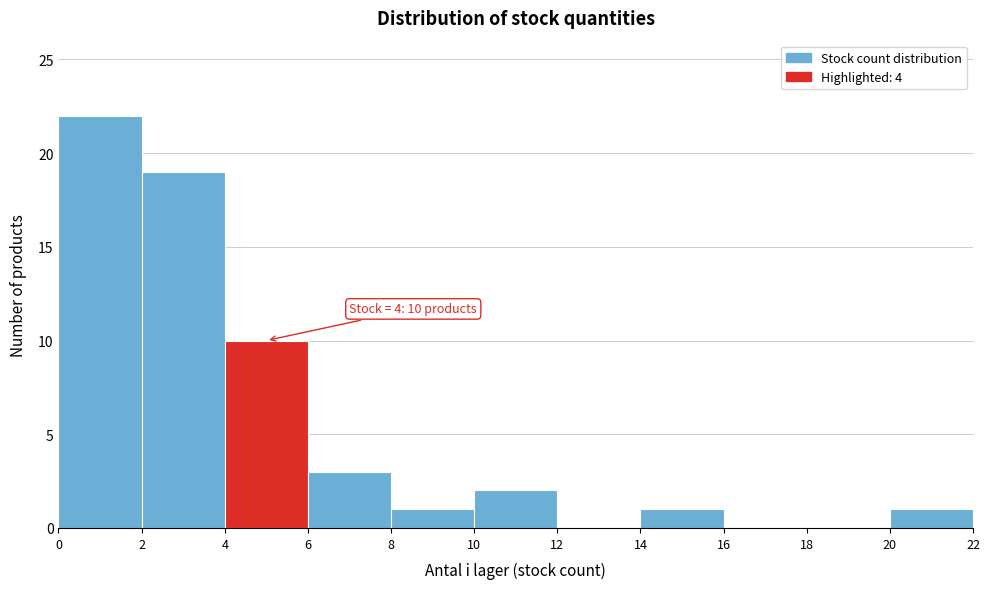

Which range on the x-axis has the tallest bar?

0 to 2